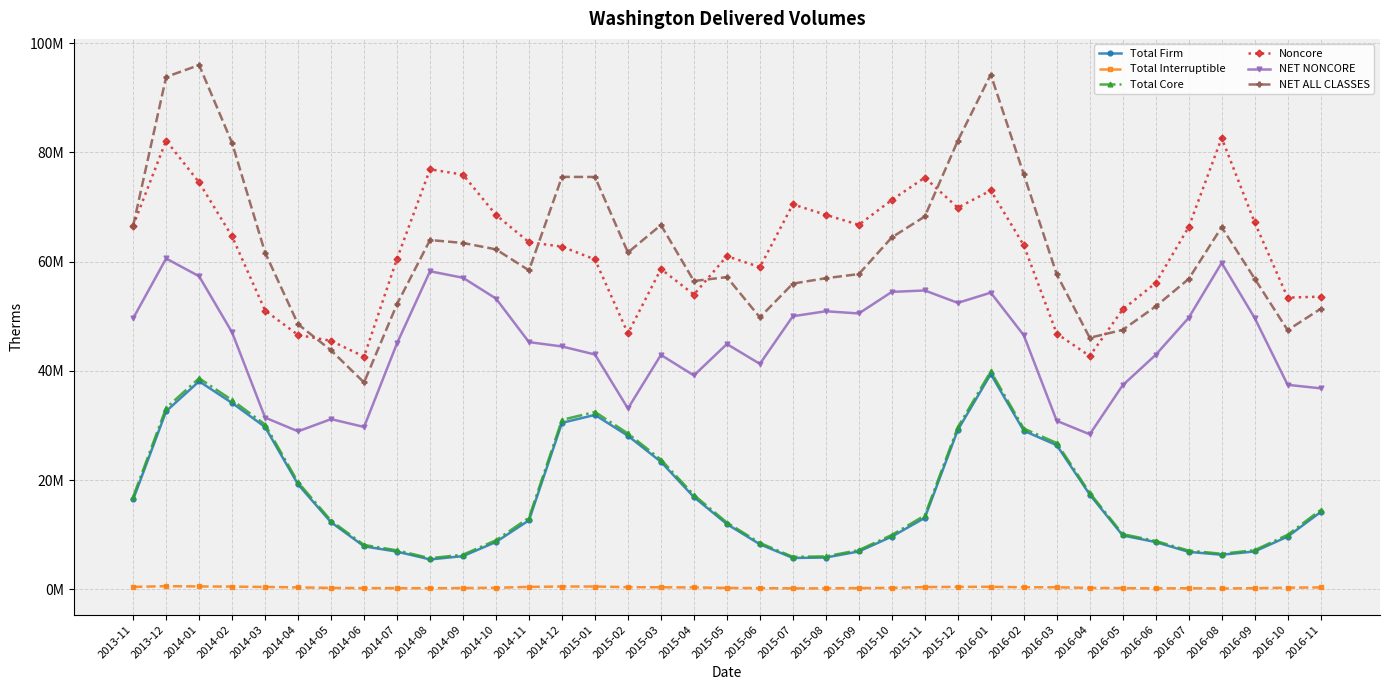

What are all the series names shown in the legend?

Total Firm, Total Interruptible, Total Core, Noncore, NET NONCORE, NET ALL CLASSES